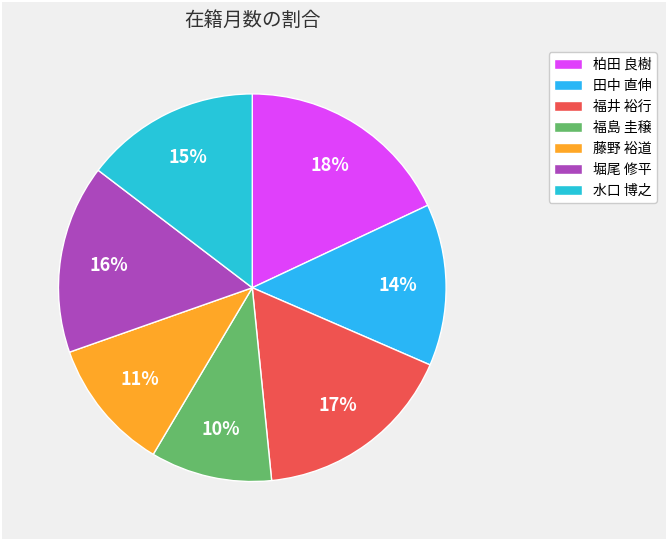

Combined, do 堀尾 修平 and 田中 直伸 account for over 50%?

No